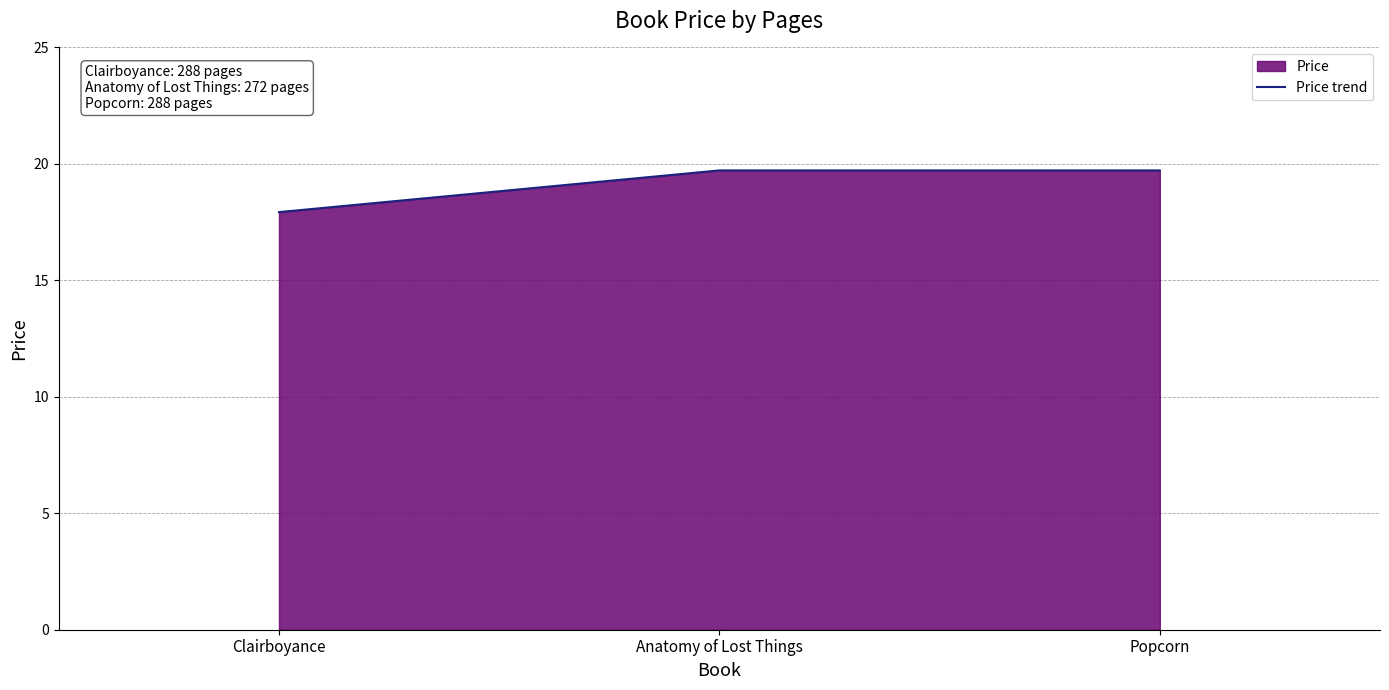

How many distinct data groups are displayed?

1